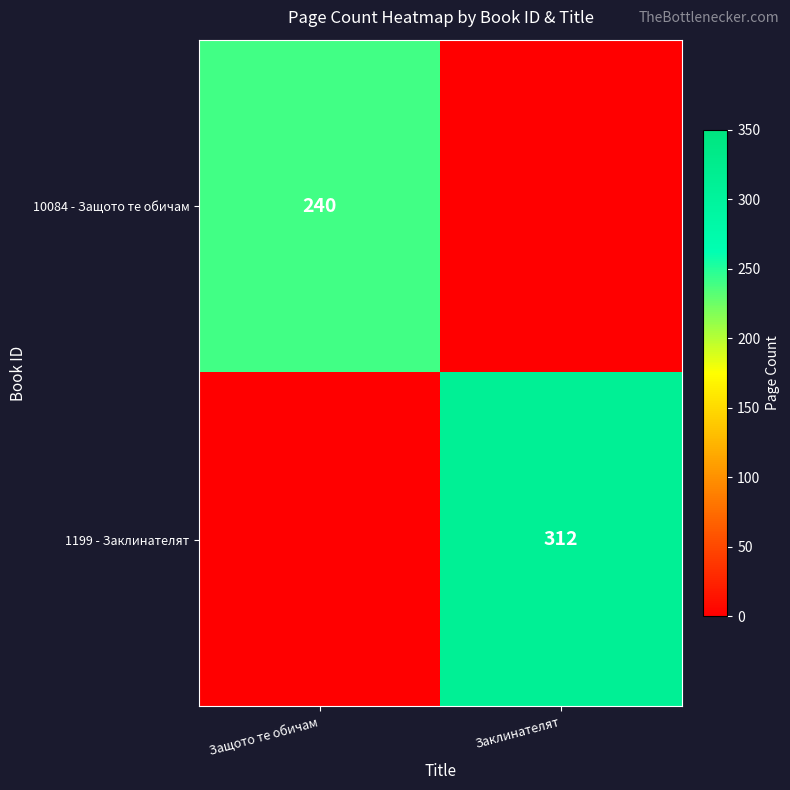

Is the value of 1199 - Заклинателят at Заклинателят greater than the value of 10084 - Защото те обичам at Защото те обичам?

Yes